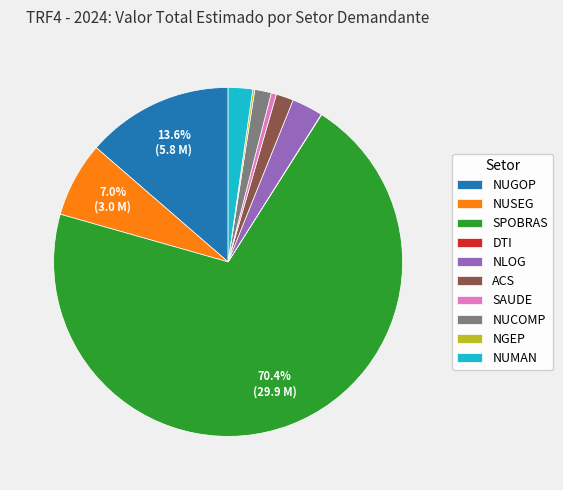

Does any single category account for the majority?

Yes